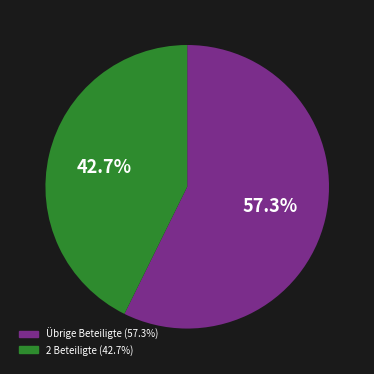

Is there a majority slice in this chart?

Yes